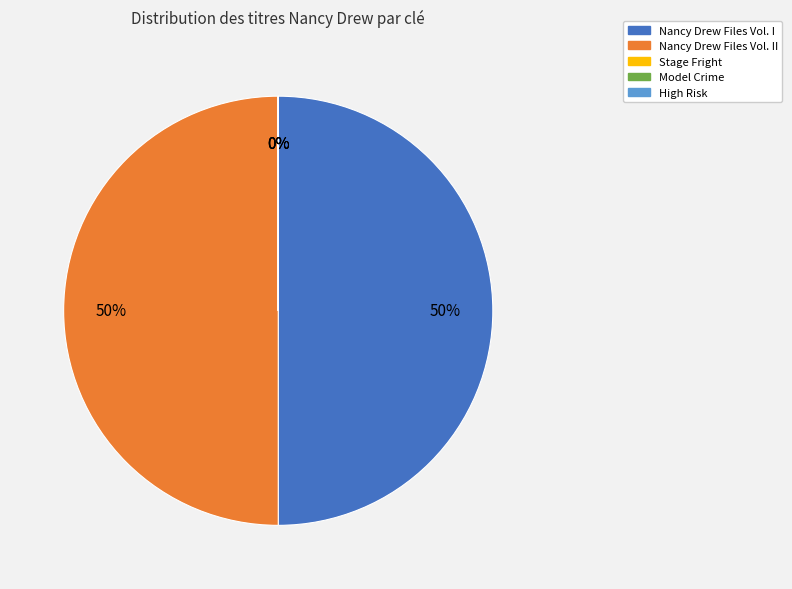

Combined, do Nancy Drew Files Vol. II and Nancy Drew Files Vol. I account for over 50%?

Yes